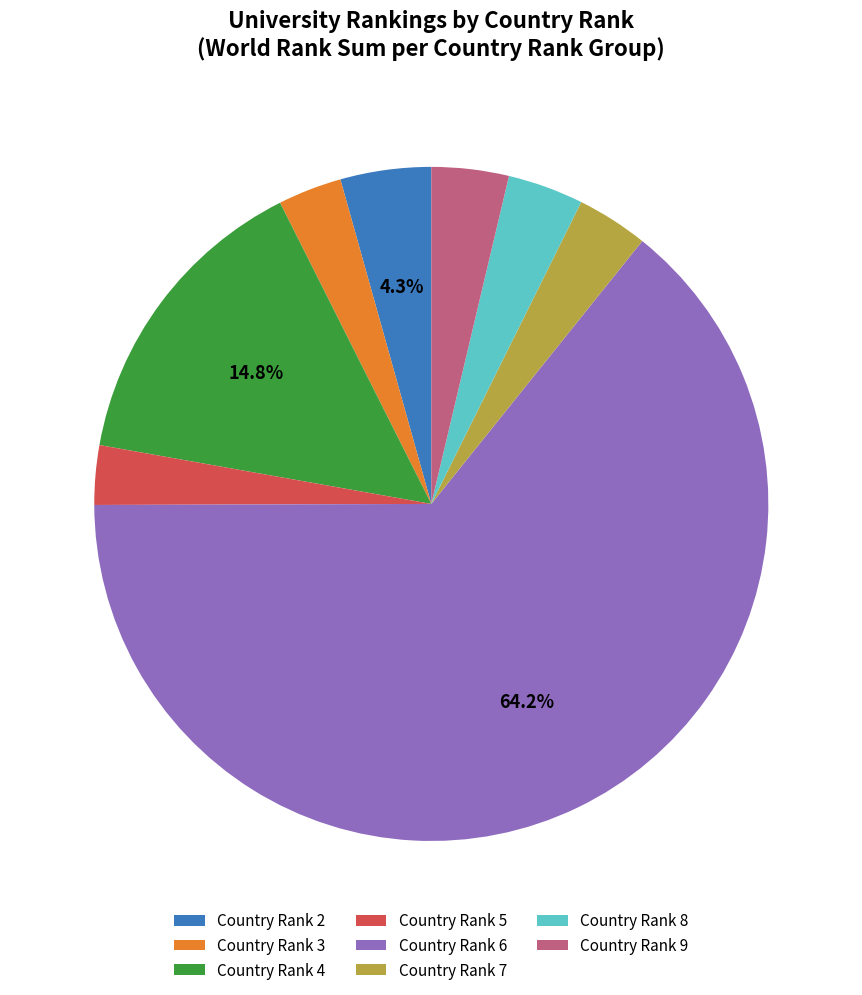

Which has a higher value, Country Rank 6 or Country Rank 5?

Country Rank 6